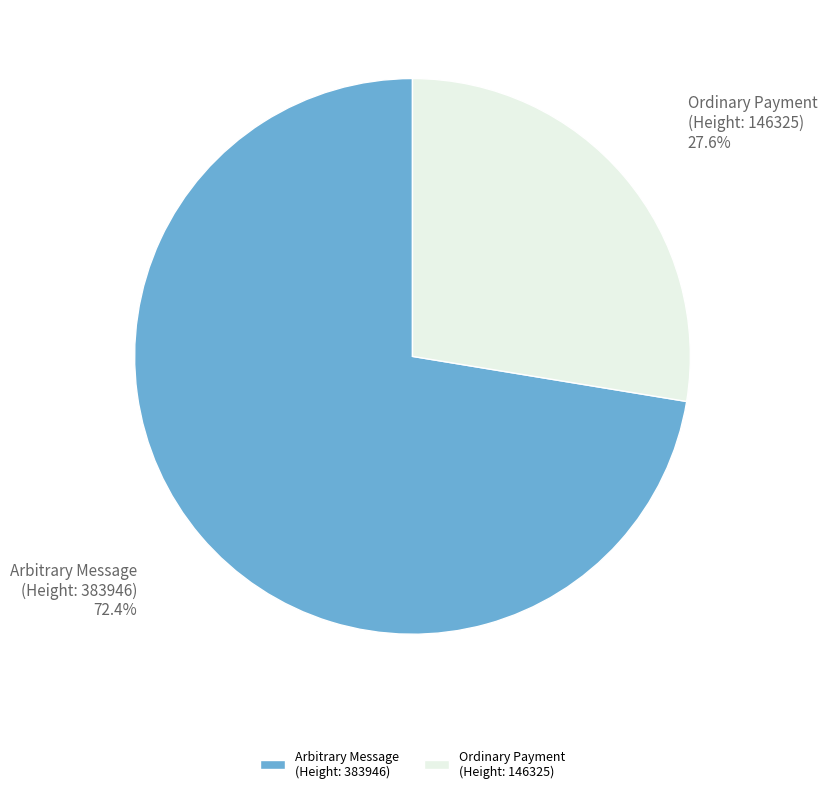

Which category accounts for the majority?

Arbitrary Message (Height: 383946)